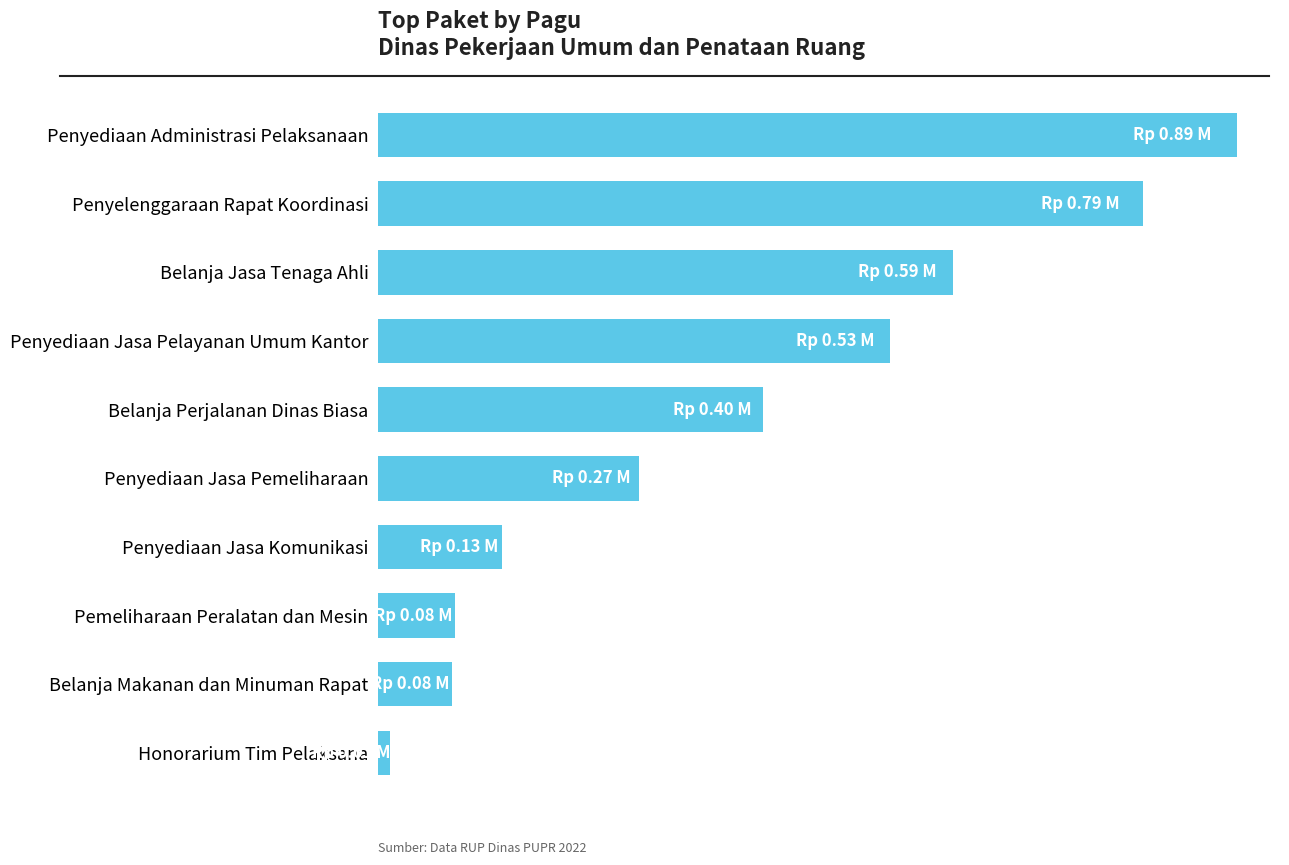

At which category does the chart reach its minimum across all series?

Honorarium Tim Pelaksana